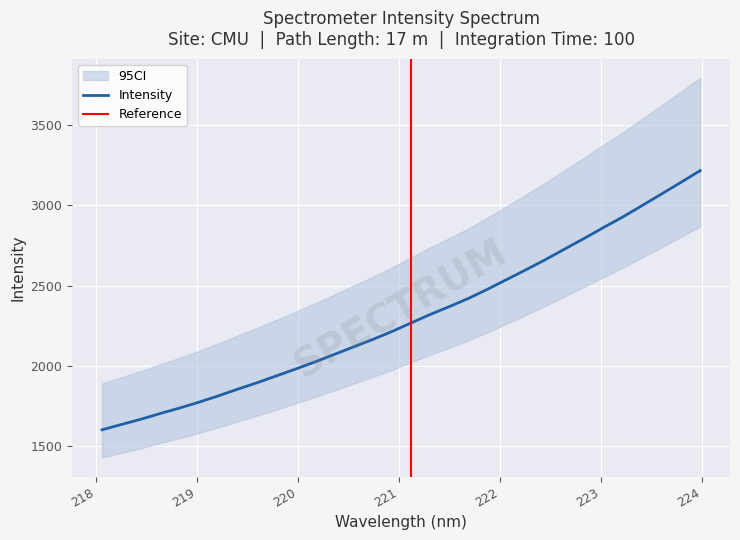

Reading right to left, what are all the values shown in this chart?

223.9802=3216.9	223.7895=3143.6	223.5987=3071.6	223.408=3000.2	223.2172=2929.2	223.0264=2863.6	222.8355=2795.9	222.6447=2730.4	222.4538=2664.3	222.263=2601.9	222.0721=2540.8	221.8812=2479.8	221.6902=2422.1	221.4993=2370.4	221.3083=2321.1	221.1174=2268.0	220.9264=2214.1	220.7354=2164.5	220.5444=2118.0	220.3533=2070.8	220.1623=2024.3	219.9712=1980.1	219.7801=1937.2	219.589=1894.9	219.3979=1854.7	219.2067=1813.4	219.0156=1774.1	218.8244=1737.8	218.6332=1703.8	218.442=1668.2	218.2508=1635.7	218.0596=1602.7